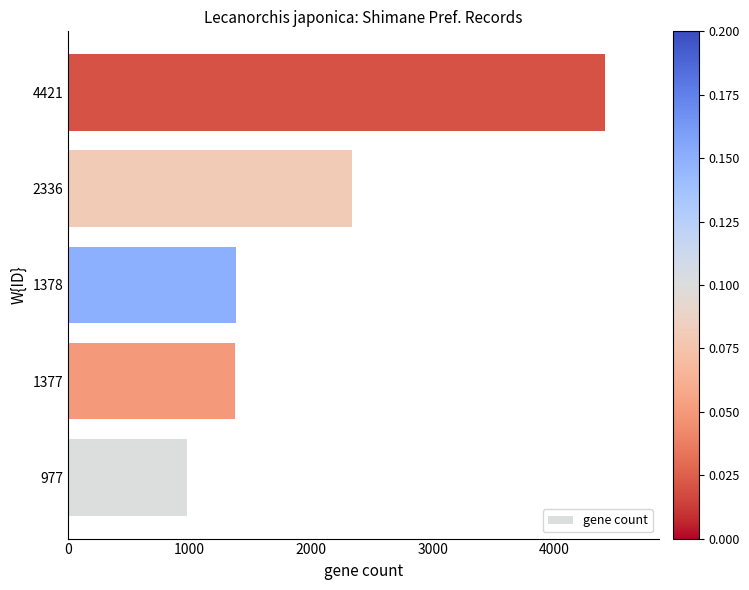

Is it true that the value at 4421 is 4421?

True